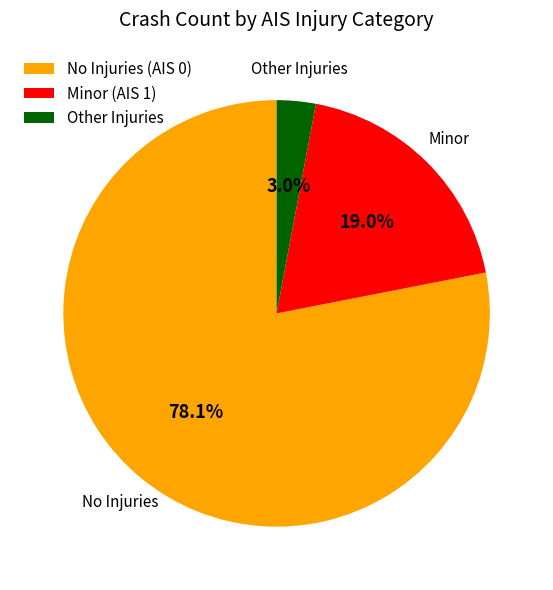

Does any single category account for the majority?

Yes